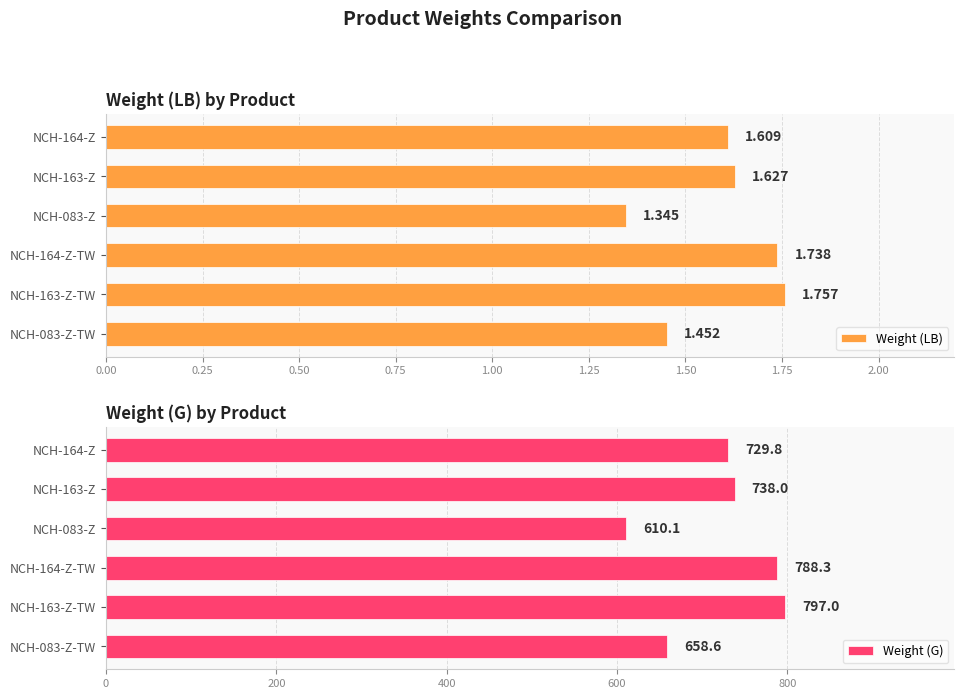

The value of Weight (G) at NCH-164-Z is 1312.6. True or false?

False